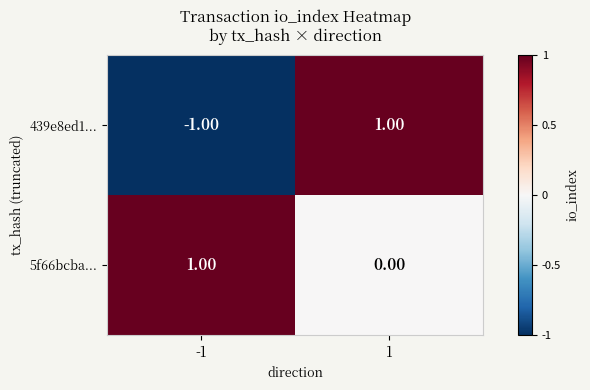

How many series are shown in this chart?

2